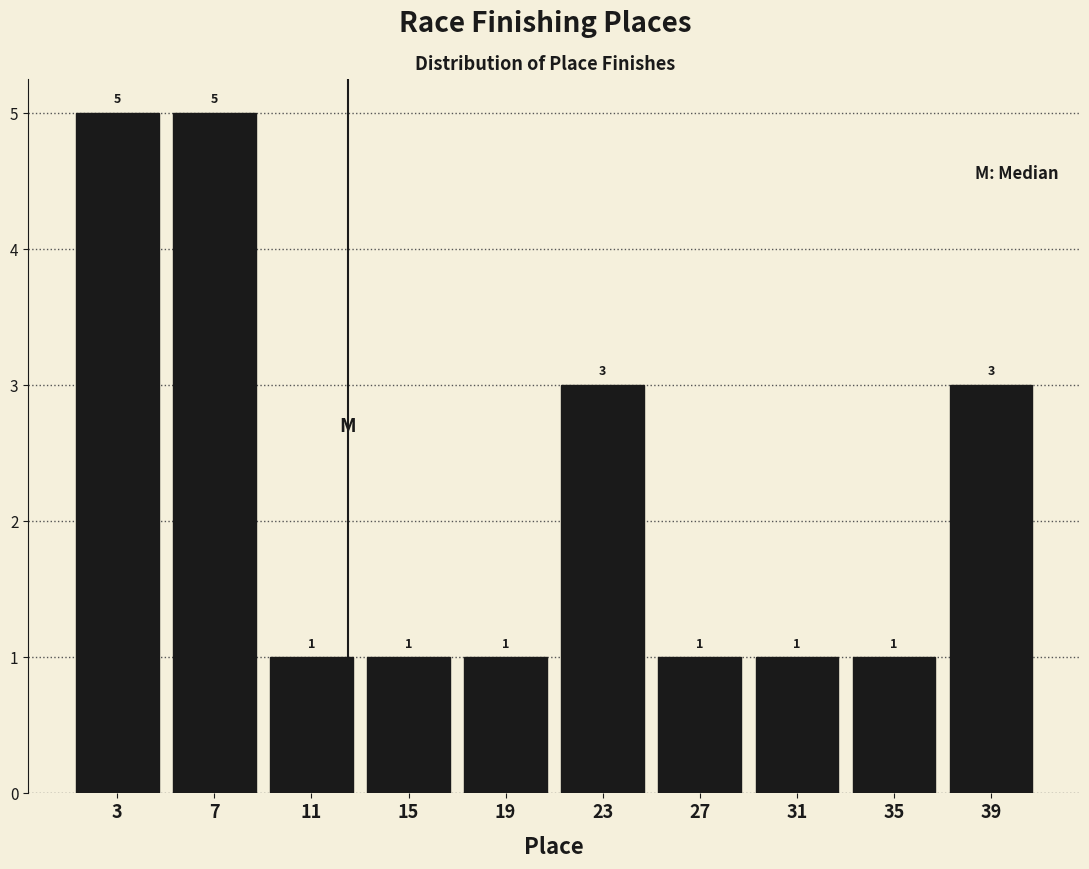

What is the height of the bar covering 5 to 9 on the x-axis?

5